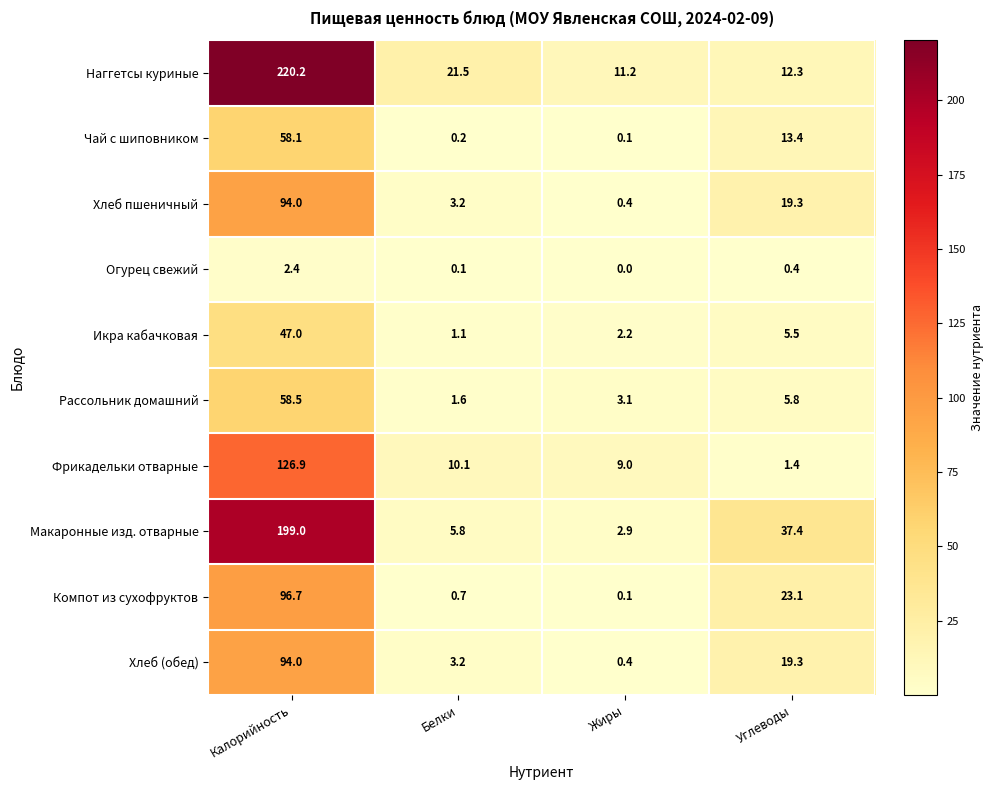

Which series has the largest total across all categories?

Наггетсы куриные